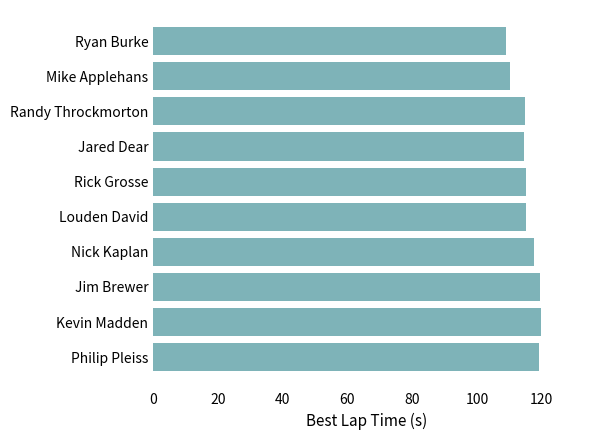

Approximately how many times larger is the value at Jim Brewer compared to Ryan Burke?

1.1